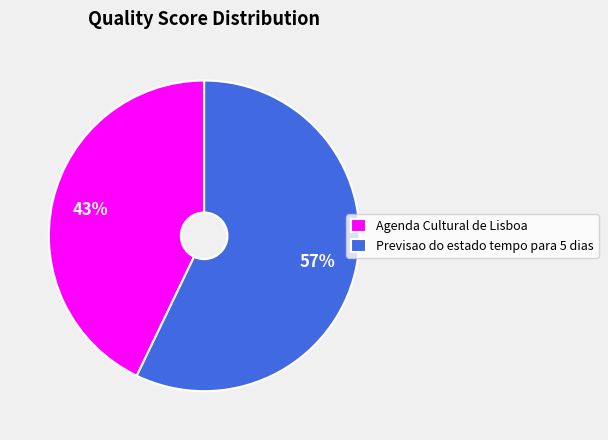

The Agenda Cultural de Lisboa slice represents 56% of the pie. True or false?

False